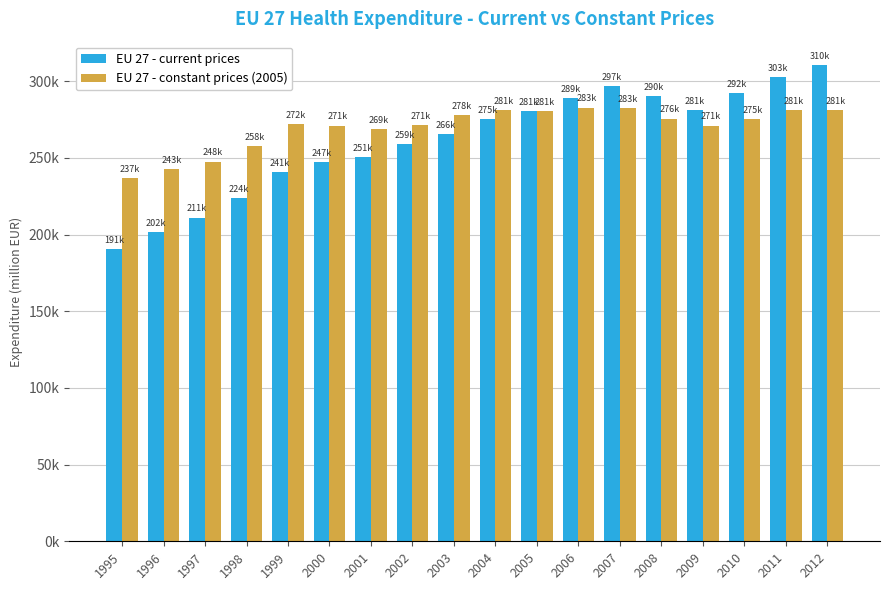

Rank the series by their maximum value, from lowest to highest.

EU 27 - constant prices (2005), EU 27 - current prices